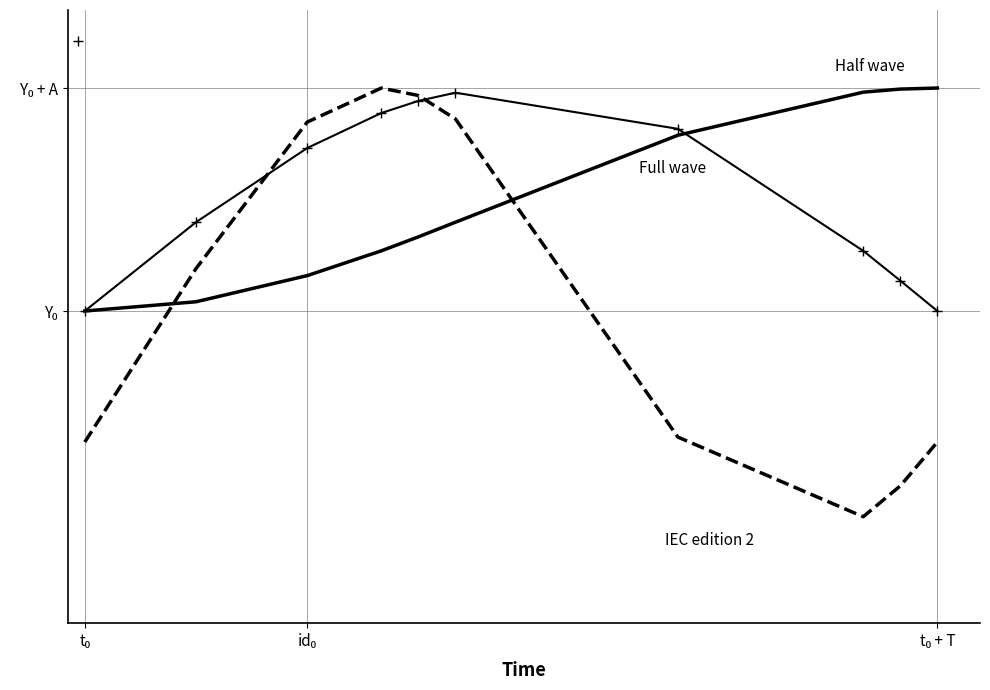

At how many categories does at least one series exceed 5959?

10